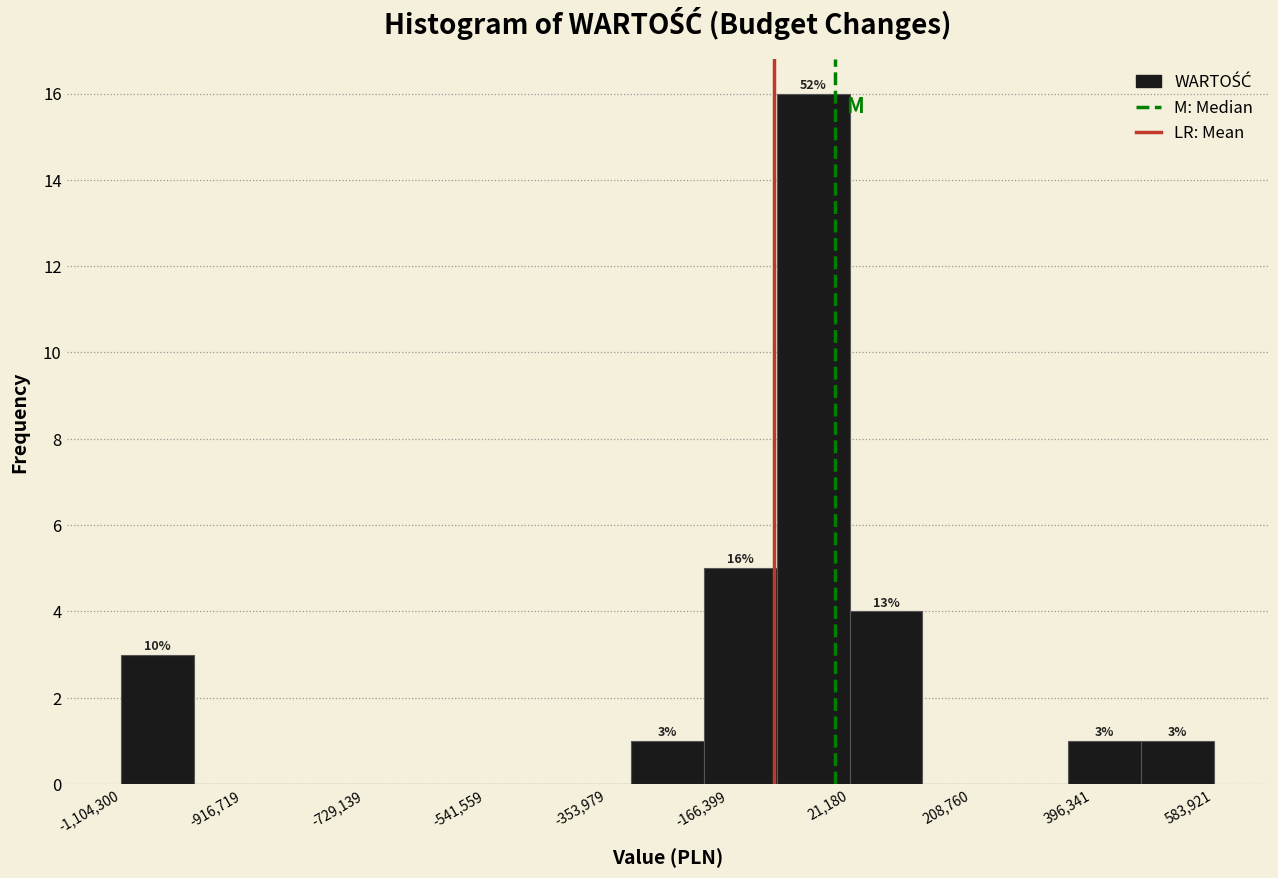

Over which range of the x-axis is the bar tallest?

-100000 to 20000